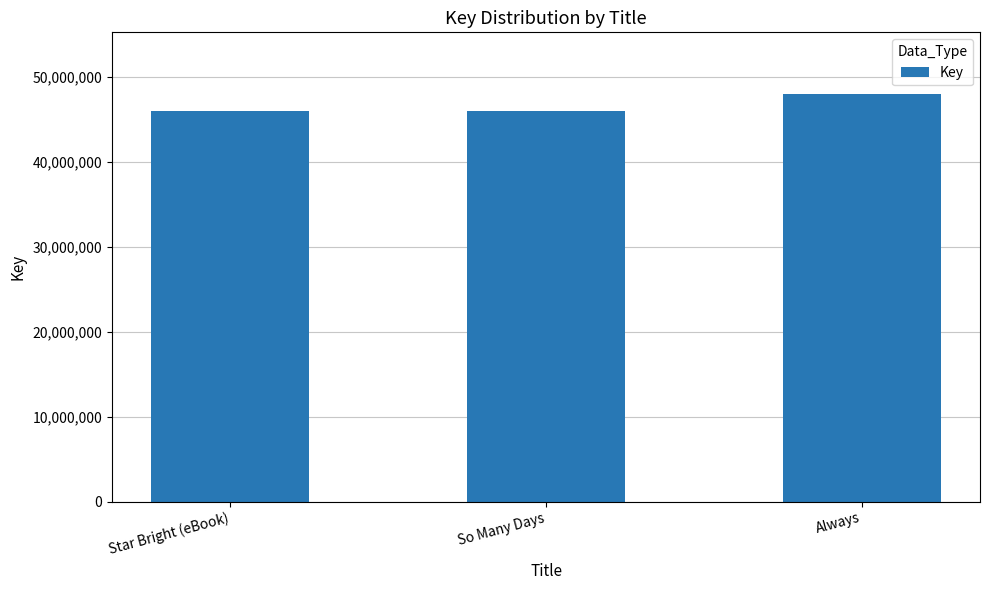

What is the label of the 1st bar from the right?

Always